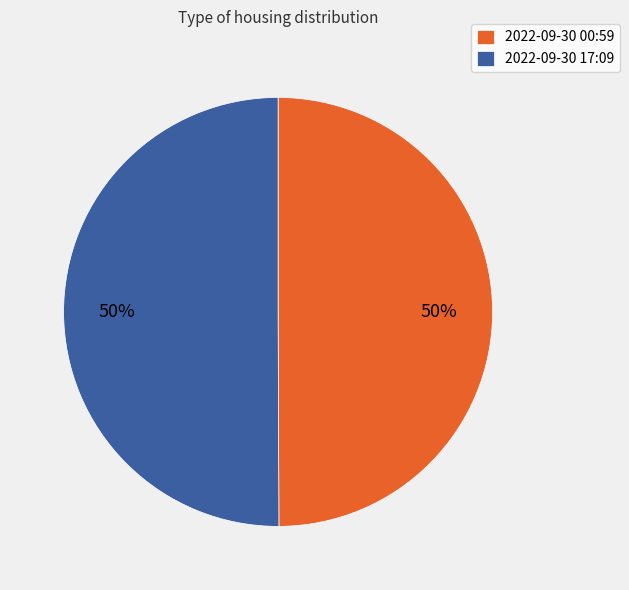

Combined, do 2022-09-30 17:09 and 2022-09-30 00:59 account for over 50%?

Yes